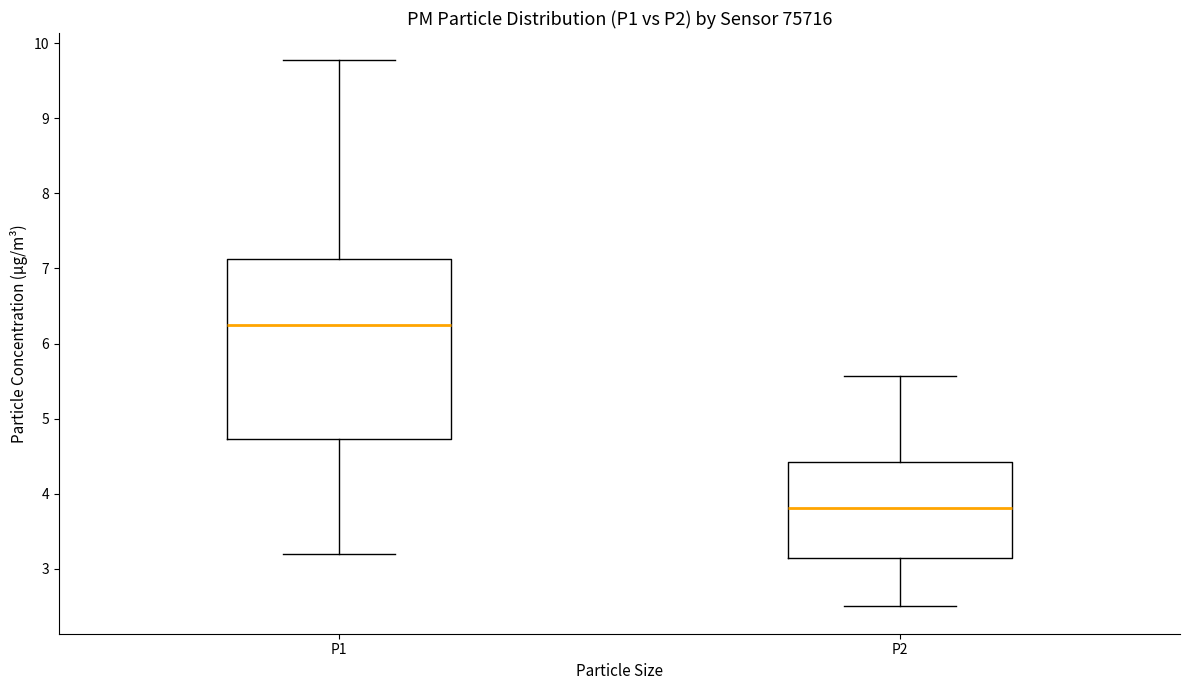

Comparing the boxes themselves (not the whiskers), which one is the tallest?

P1